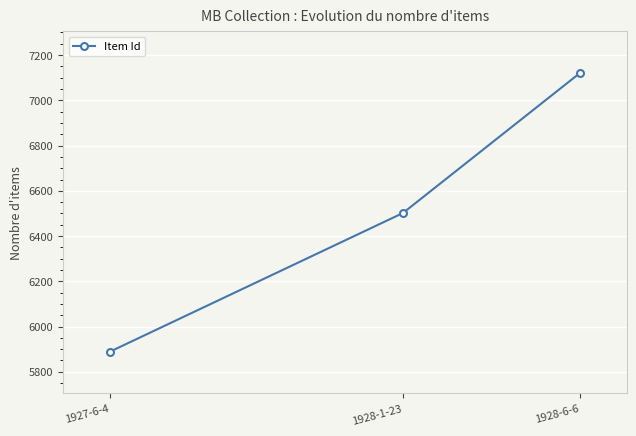

What is the label of the 2nd point from the left?

1928-1-23